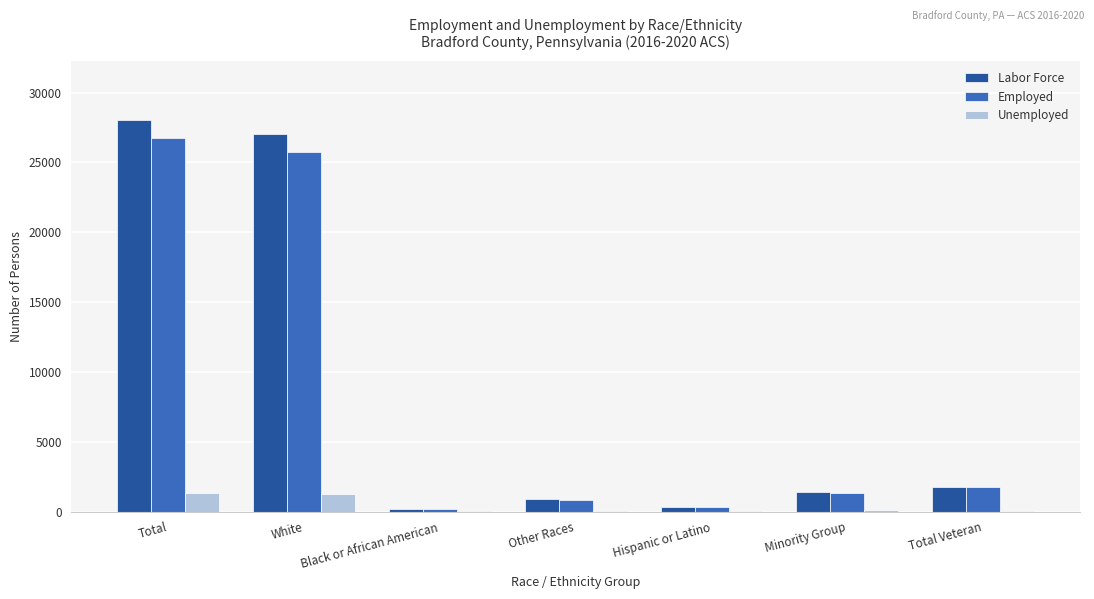

Which series has the largest total across all categories?

Labor Force